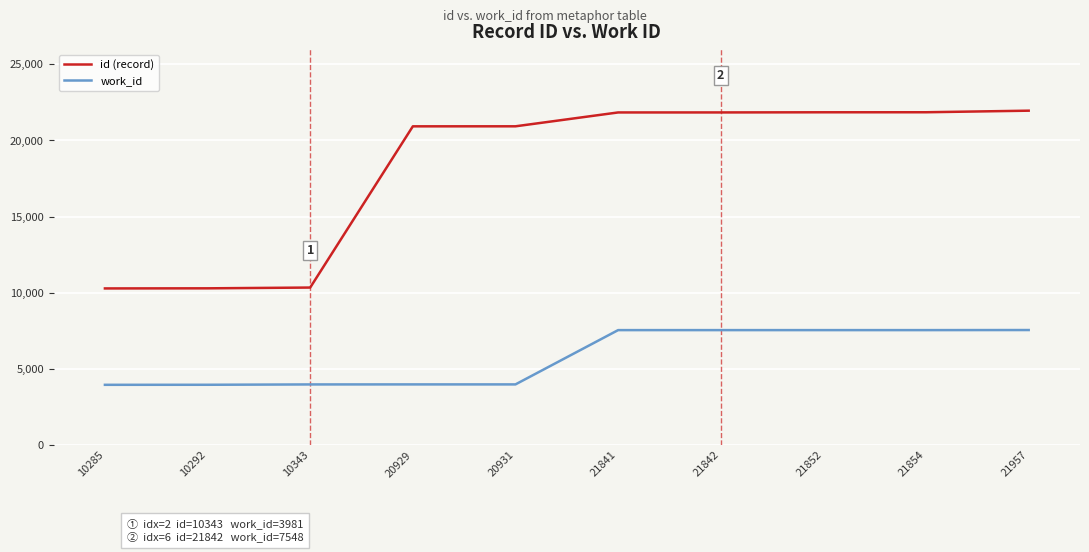

What is the lowest value of the work_id series?

3956